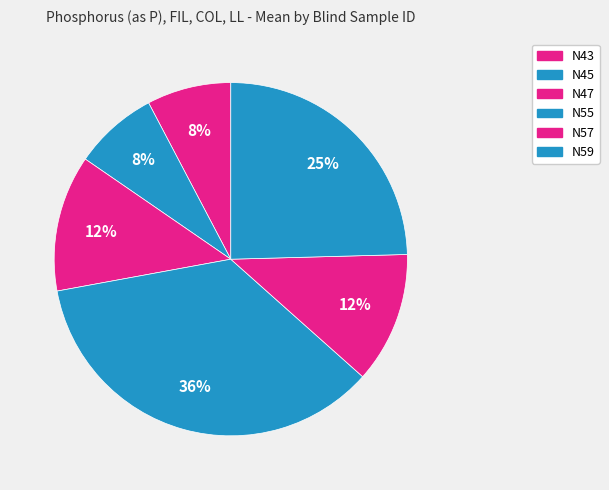

What is the total percentage of N47 and N57?

24.5%